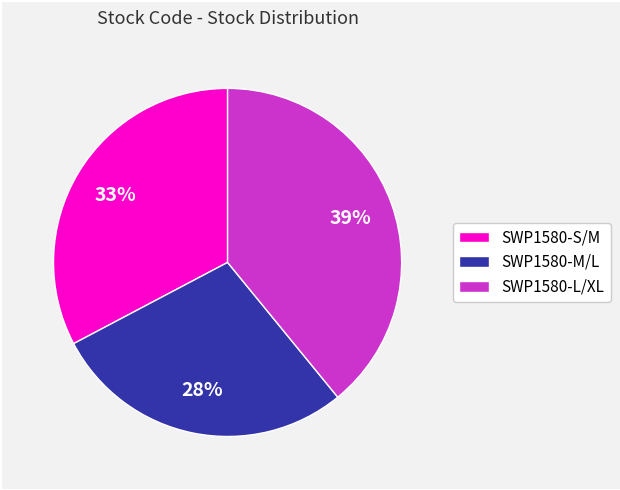

To the nearest percent, what is the combined percentage of SWP1580-S/M and SWP1580-L/XL?

72%